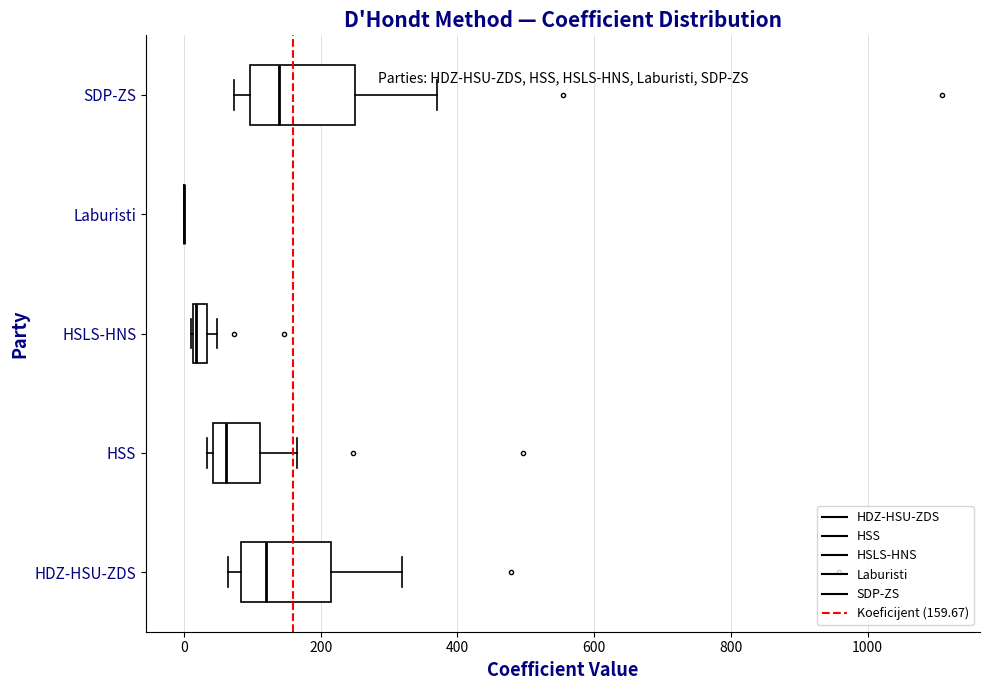

Where does the right whisker of the box for HSS end on the x-axis? The values are not printed on the chart, so give them approximately, as read against the axis.

160